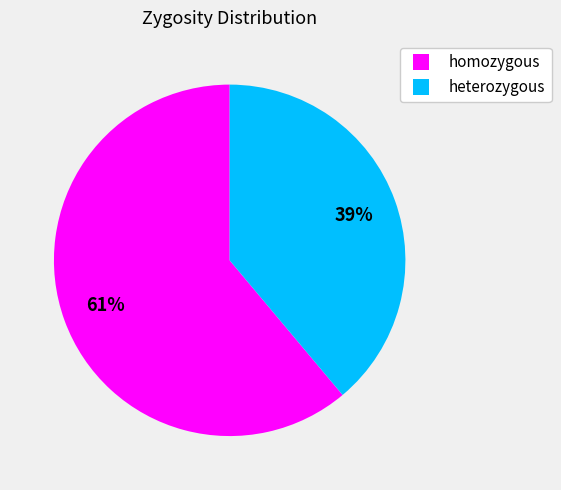

To the nearest percent, what is the combined percentage of heterozygous and homozygous?

100%